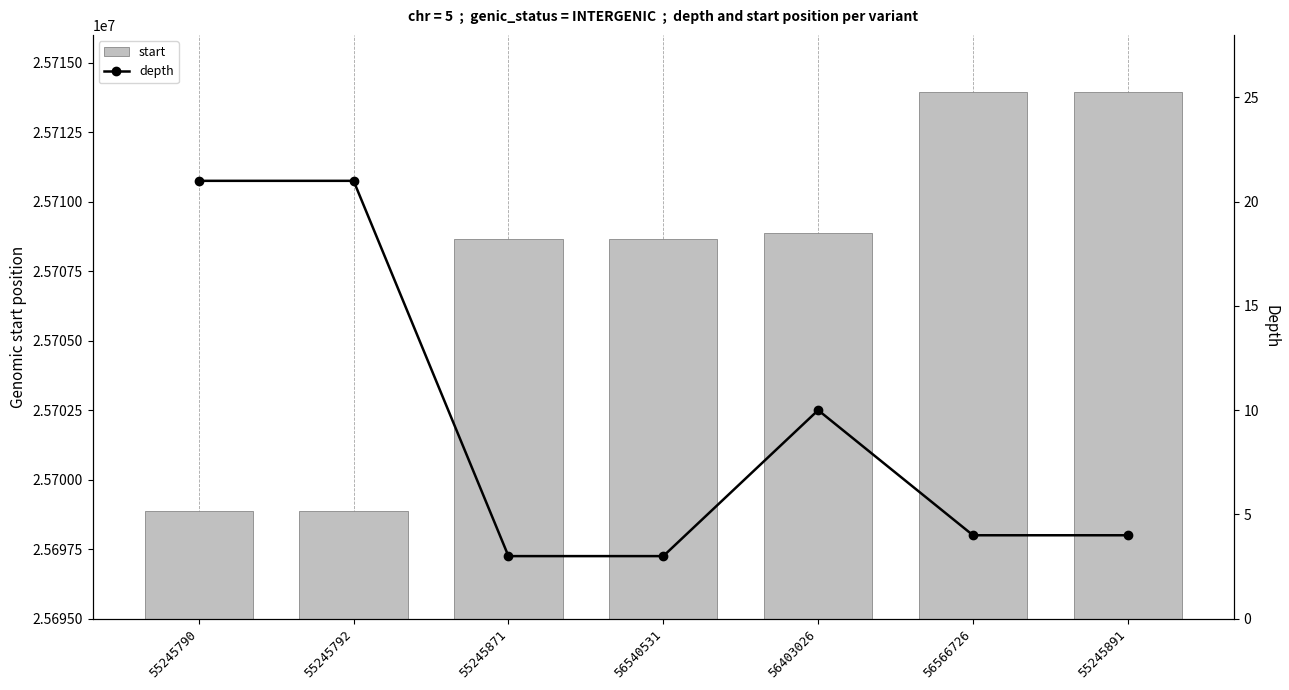

Between 56540531 and 55245891, which series saw the biggest shift?

start